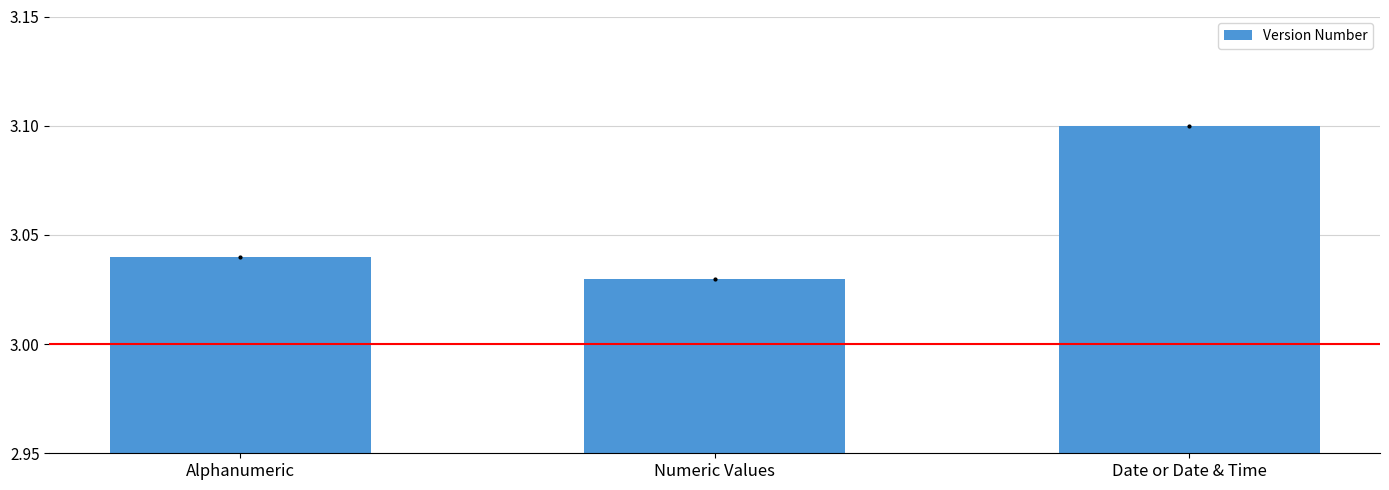

How many distinct data groups are displayed?

1